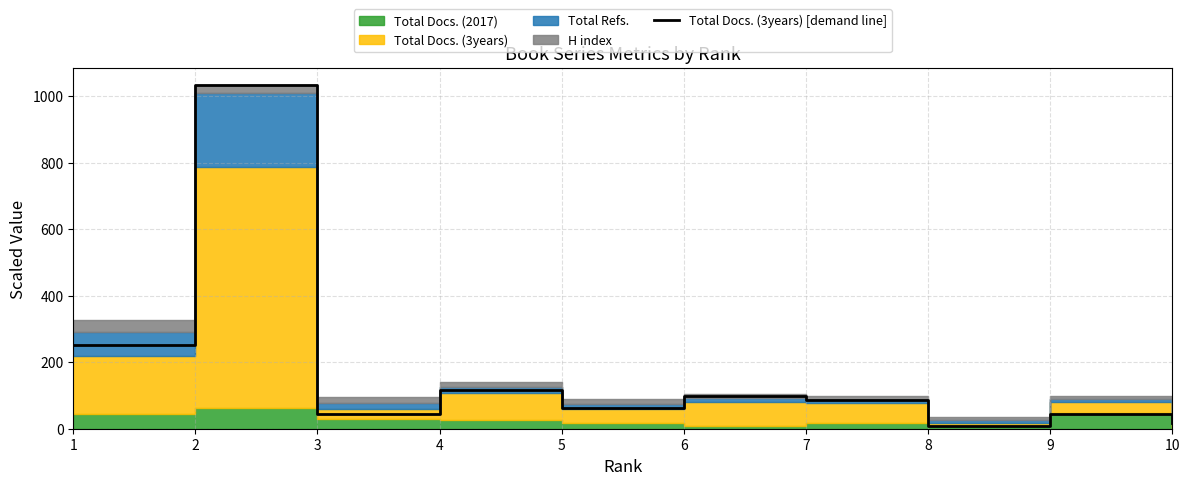

Does the chart have visible grid lines?

Yes